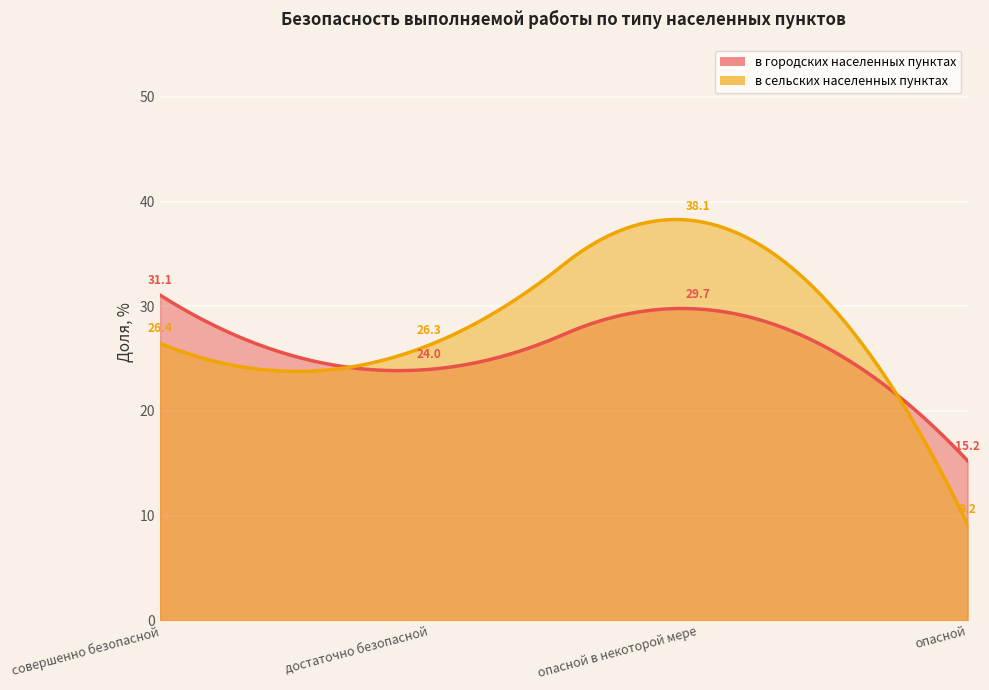

How many intersections are there between в сельских населенных пунктах and в городских населенных пунктах?

2